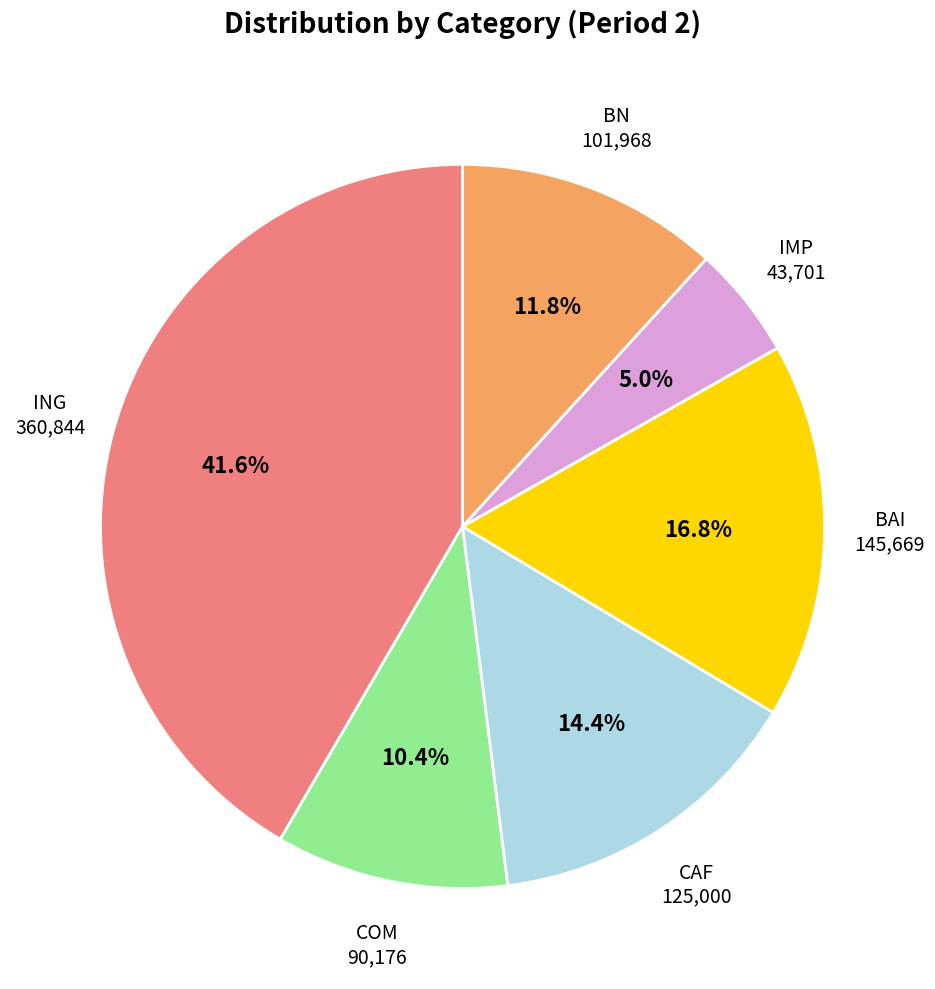

To the nearest percent, what is the average slice percentage?

17%